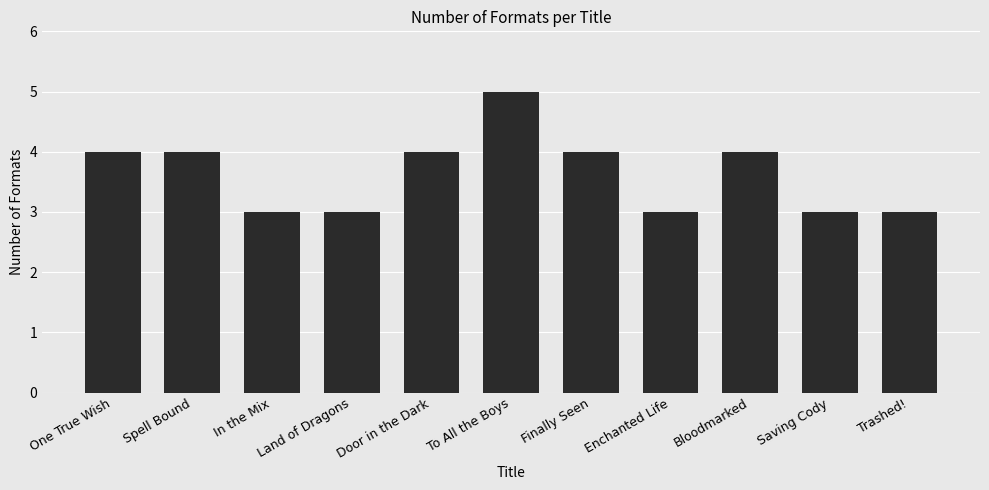

The value at One True Wish is 6. True or false?

False